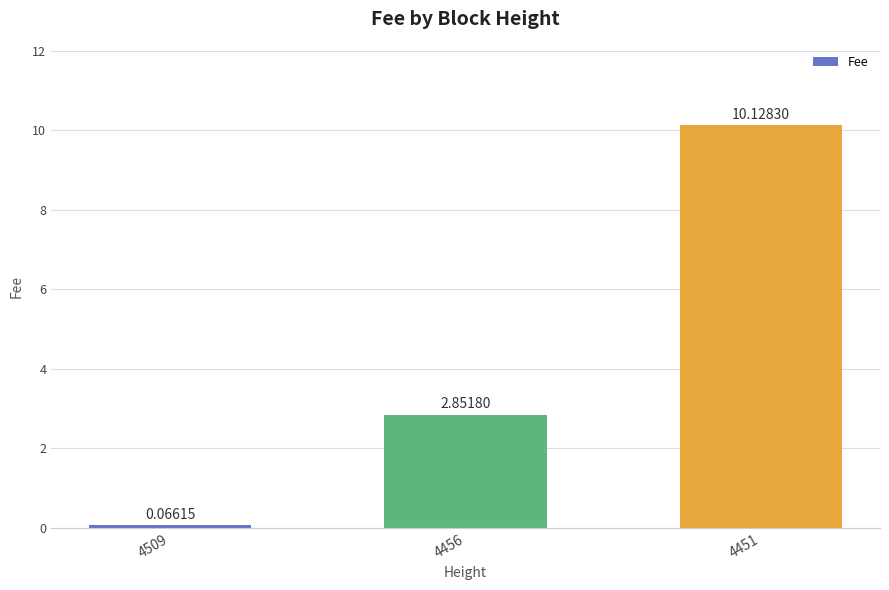

List the labels in order of value, smallest first.

4509, 4456, 4451